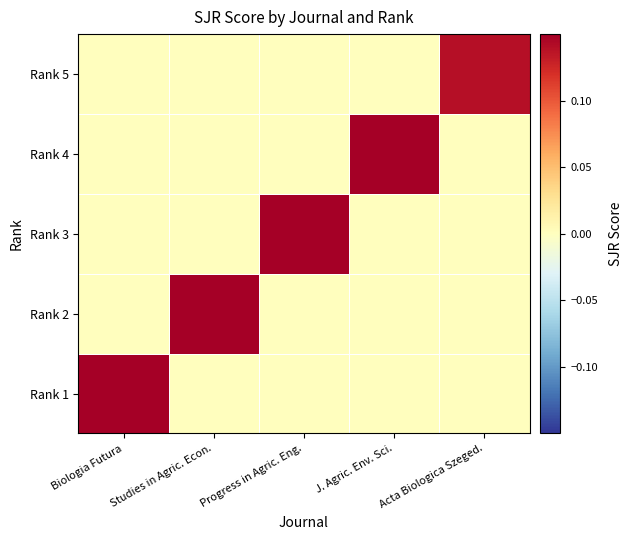

How many categories are shown in the chart?

5